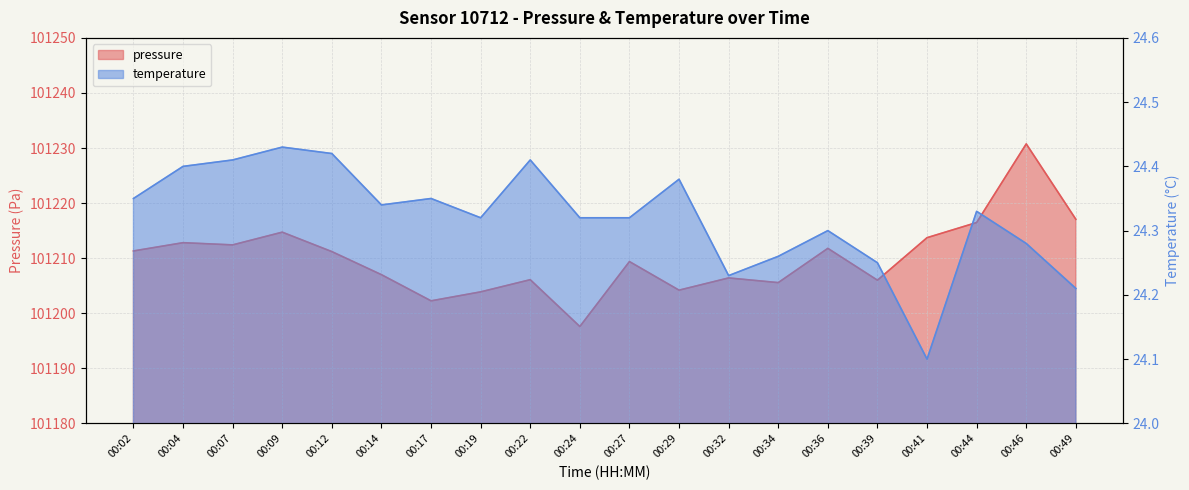

Read the temperature value at 00:39.

24.2